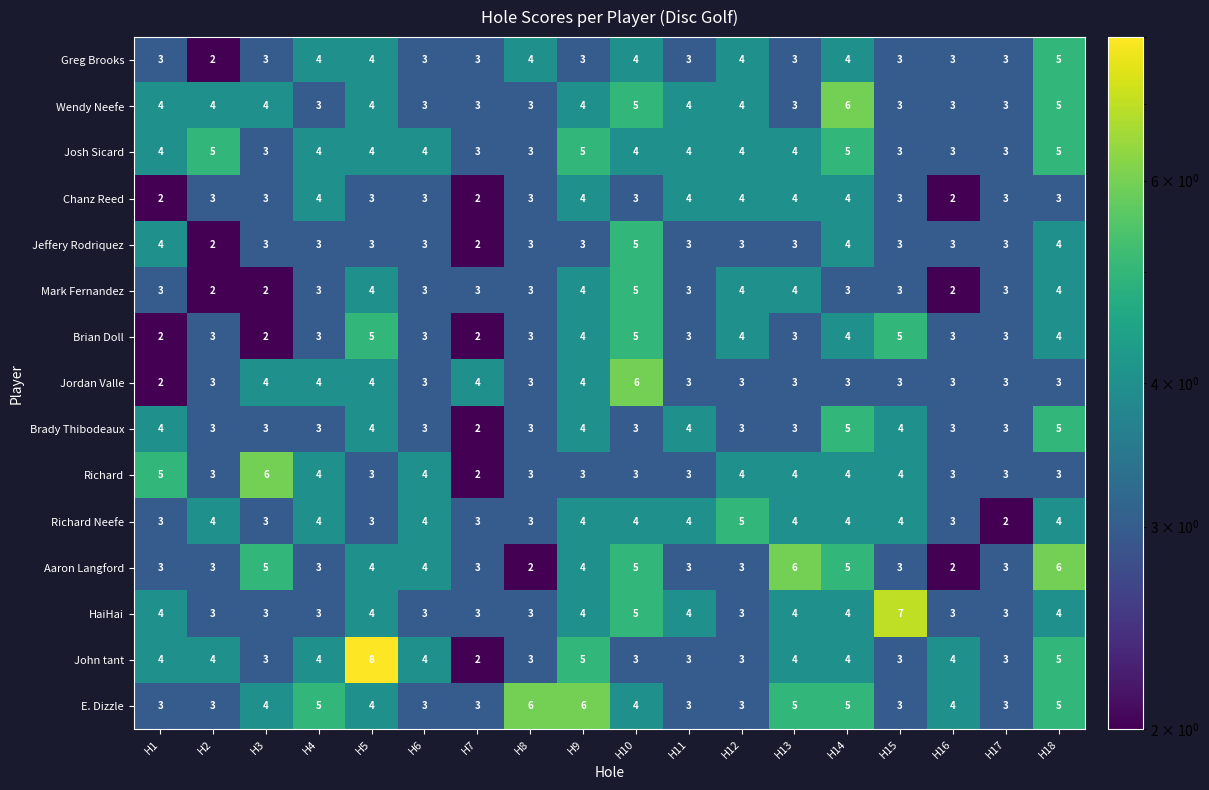

At which label does Wendy Neefe reach its peak?

H14